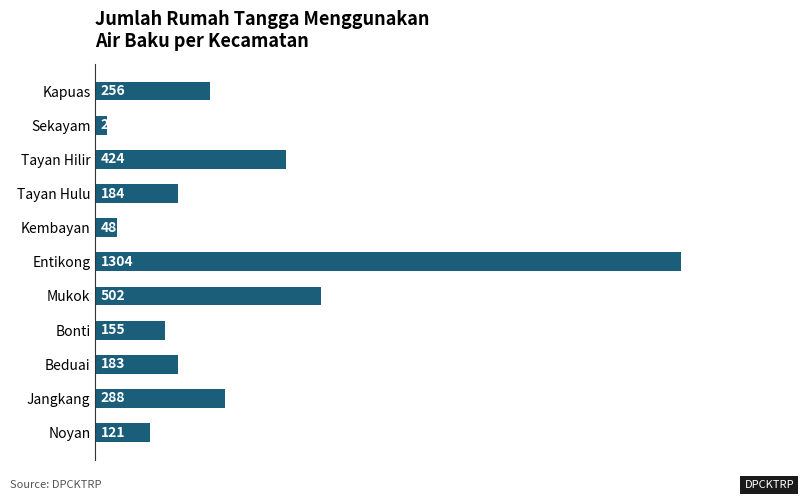

Which has a higher value, Tayan Hilir or Kapuas?

Tayan Hilir